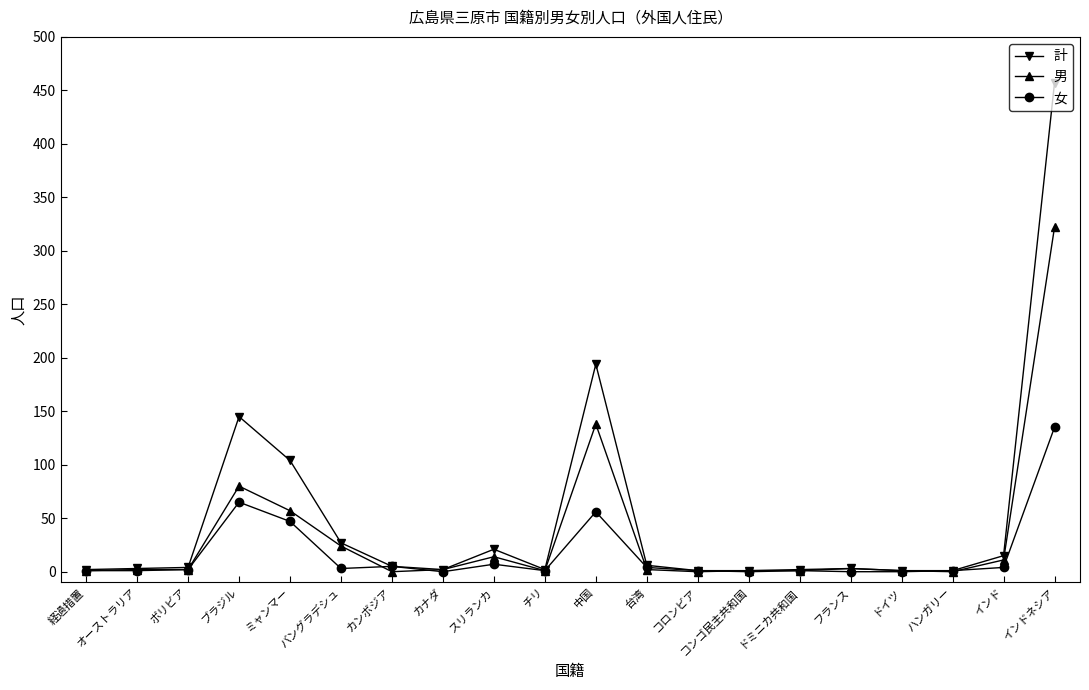

Is the value of 男 at コロンビア greater than the value of 女 at カンボジア?

No